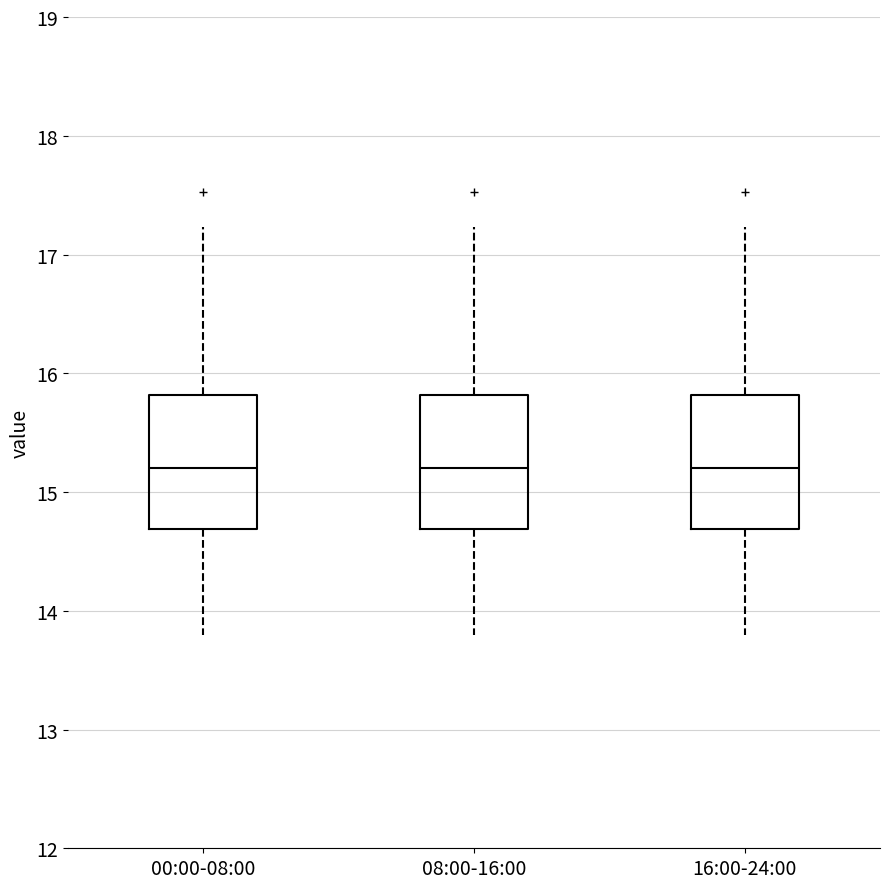

Where does the lower whisker of the box for 00:00-08:00 end on the y-axis? The values are not printed on the chart, so give them approximately, as read against the axis.

13.8